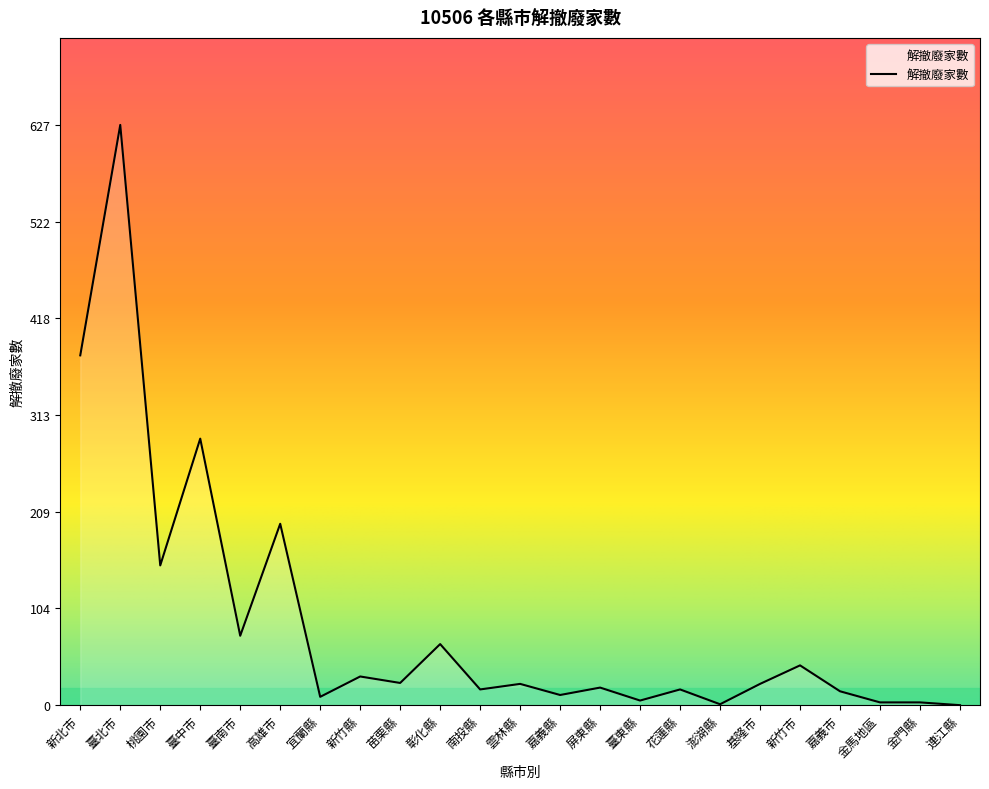

At which category does the data reach its first local peak?

臺北市